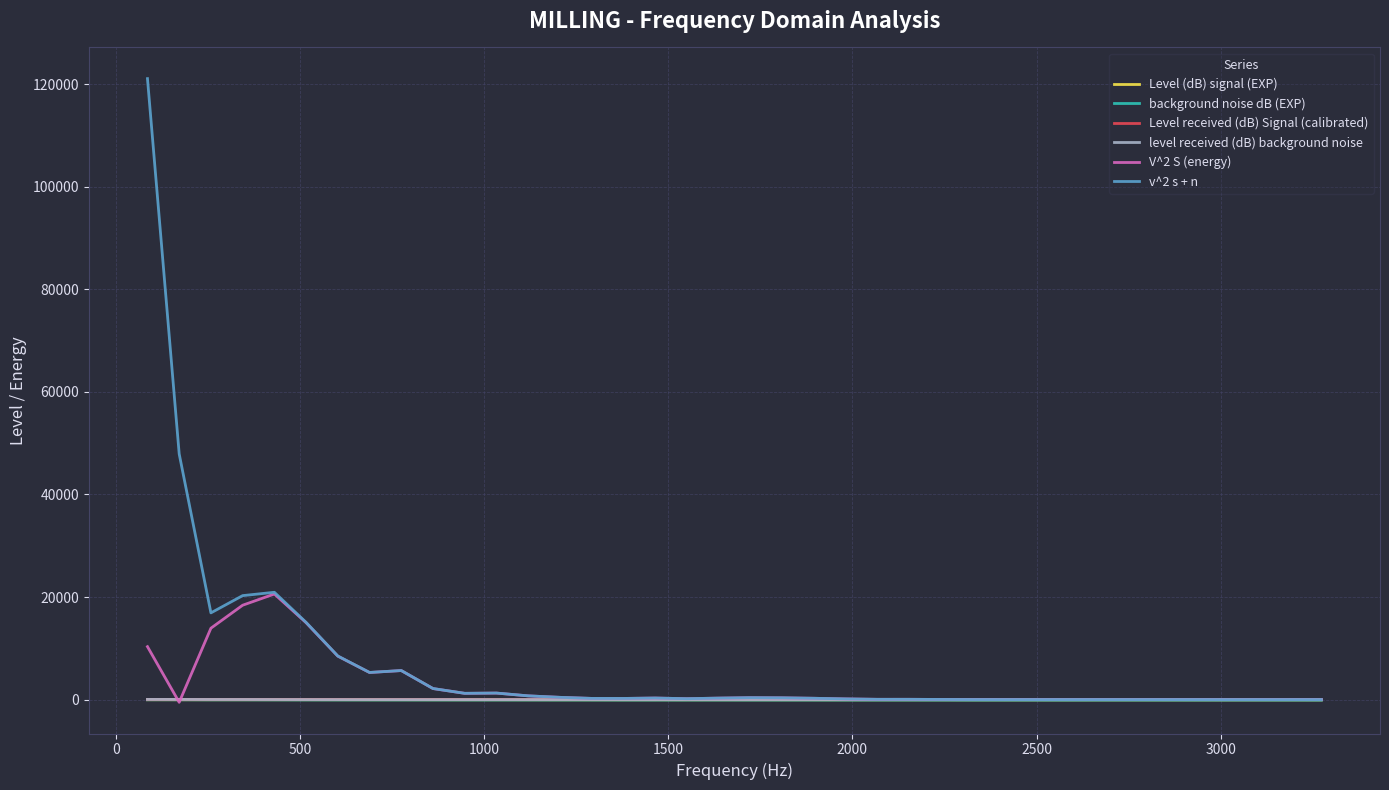

True or false: level received (dB) background noise has more than 1 interior local peaks.

True